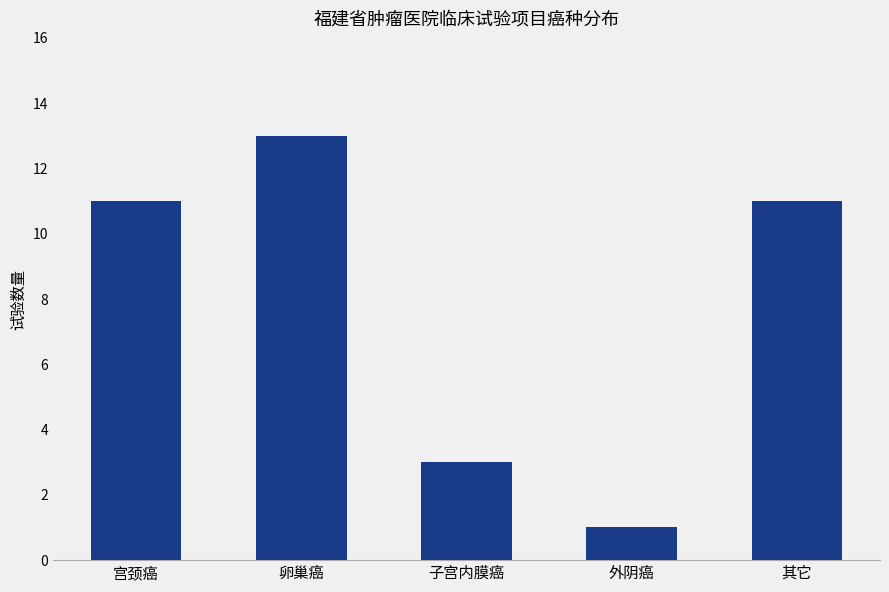

What is the maximum value shown in the chart?

13